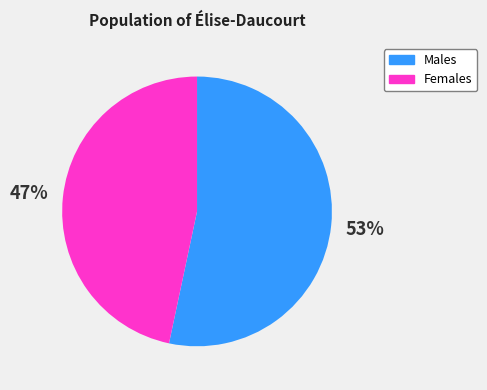

Count the number of slices in the pie.

2